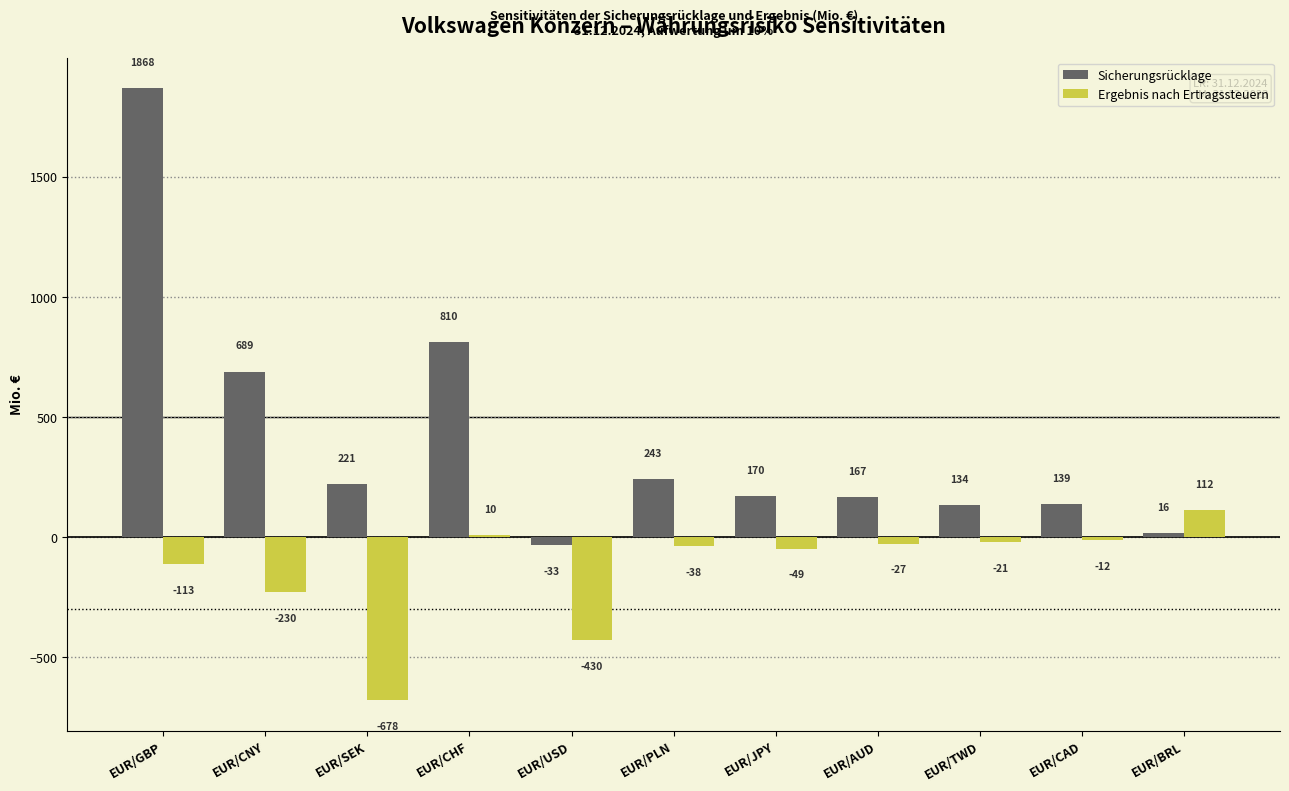

Reading right to left, list all the values displayed in this chart.

Sicherungsrücklage: EUR/BRL=16	EUR/CAD=139	EUR/TWD=134	EUR/AUD=167	EUR/JPY=170	EUR/PLN=243	EUR/USD=-33	EUR/CHF=810	EUR/SEK=221	EUR/CNY=689	EUR/GBP=1868
Ergebnis nach Ertragssteuern: EUR/BRL=112	EUR/CAD=-12	EUR/TWD=-21	EUR/AUD=-27	EUR/JPY=-49	EUR/PLN=-38	EUR/USD=-430	EUR/CHF=10	EUR/SEK=-678	EUR/CNY=-230	EUR/GBP=-113